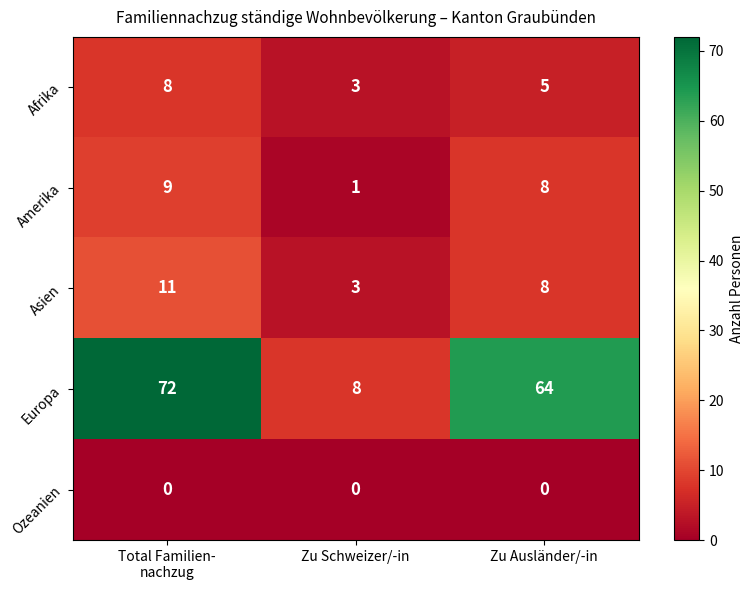

Count the number of categories in the chart.

3